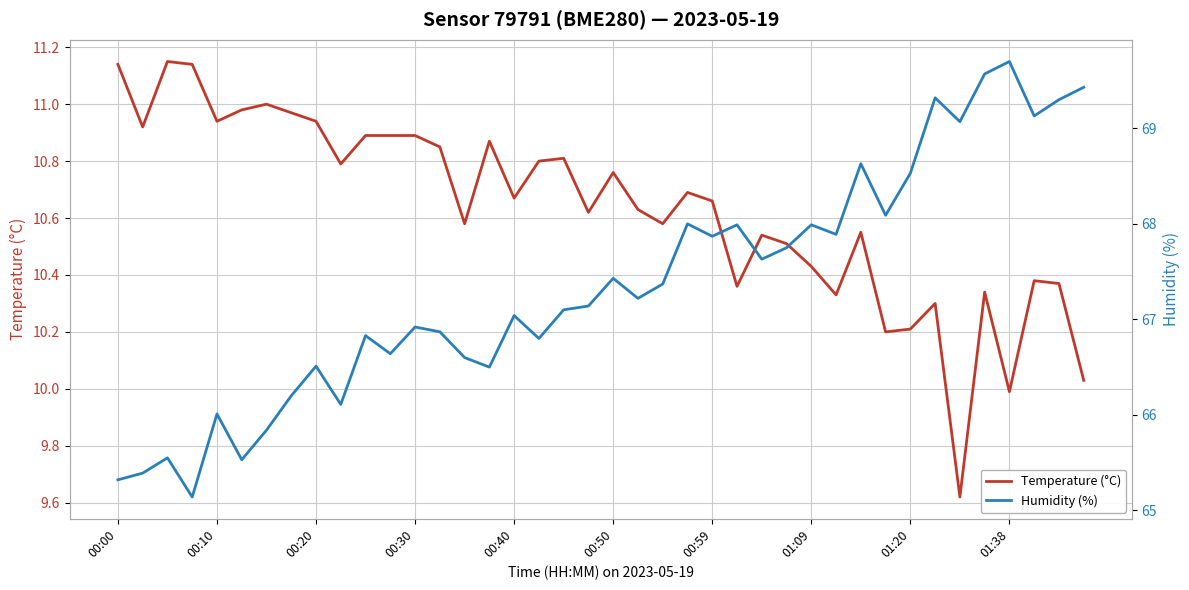

What are all the series names shown in the legend?

Temperature (°C), Humidity (%)